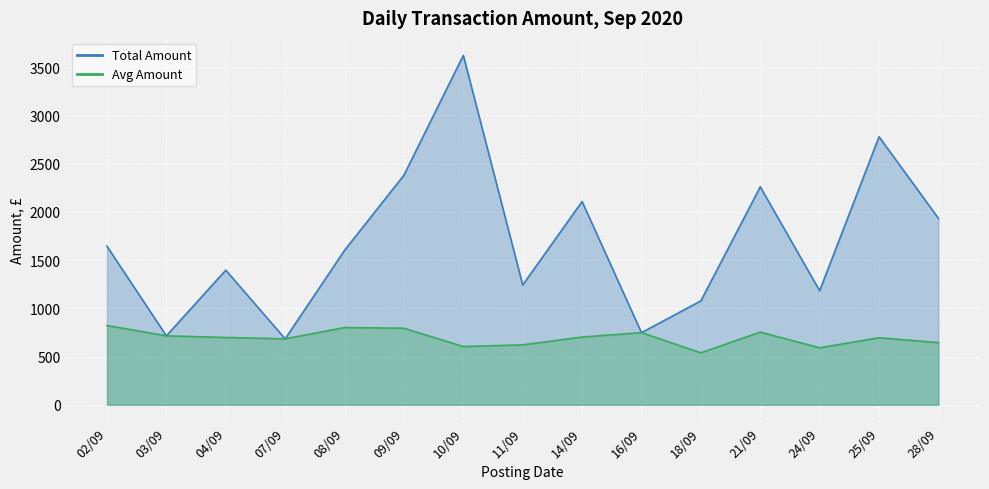

What position from the left is 07/09?

4